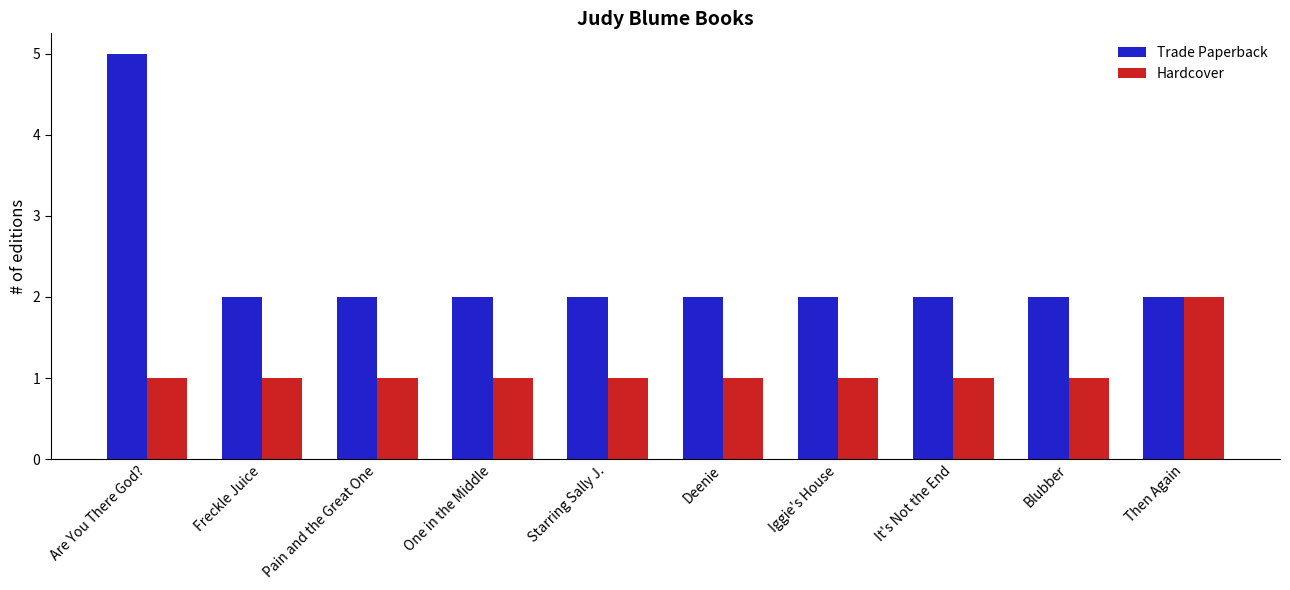

Reading right to left, transcribe all the data shown in this chart.

Trade Paperback: Then Again=2	Blubber=2	It's Not the End=2	Iggie's House=2	Deenie=2	Starring Sally J.=2	One in the Middle=2	Pain and the Great One=2	Freckle Juice=2	Are You There God?=5
Hardcover: Then Again=2	Blubber=1	It's Not the End=1	Iggie's House=1	Deenie=1	Starring Sally J.=1	One in the Middle=1	Pain and the Great One=1	Freckle Juice=1	Are You There God?=1